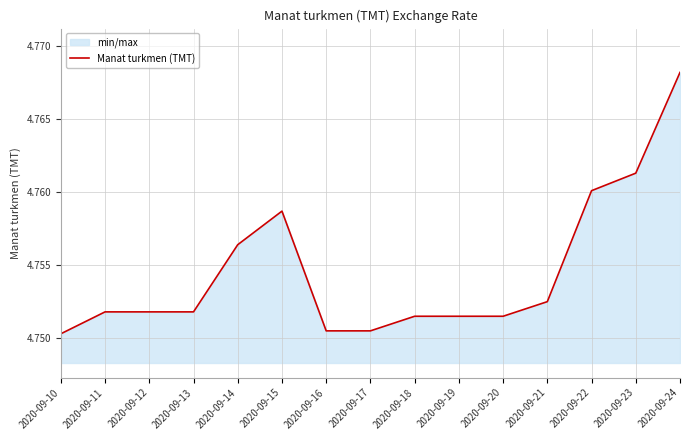

Rank the categories by value from highest to lowest.

2020-09-24, 2020-09-23, 2020-09-22, 2020-09-15, 2020-09-14, 2020-09-21, 2020-09-11, 2020-09-12, 2020-09-13, 2020-09-18, 2020-09-19, 2020-09-20, 2020-09-16, 2020-09-17, 2020-09-10